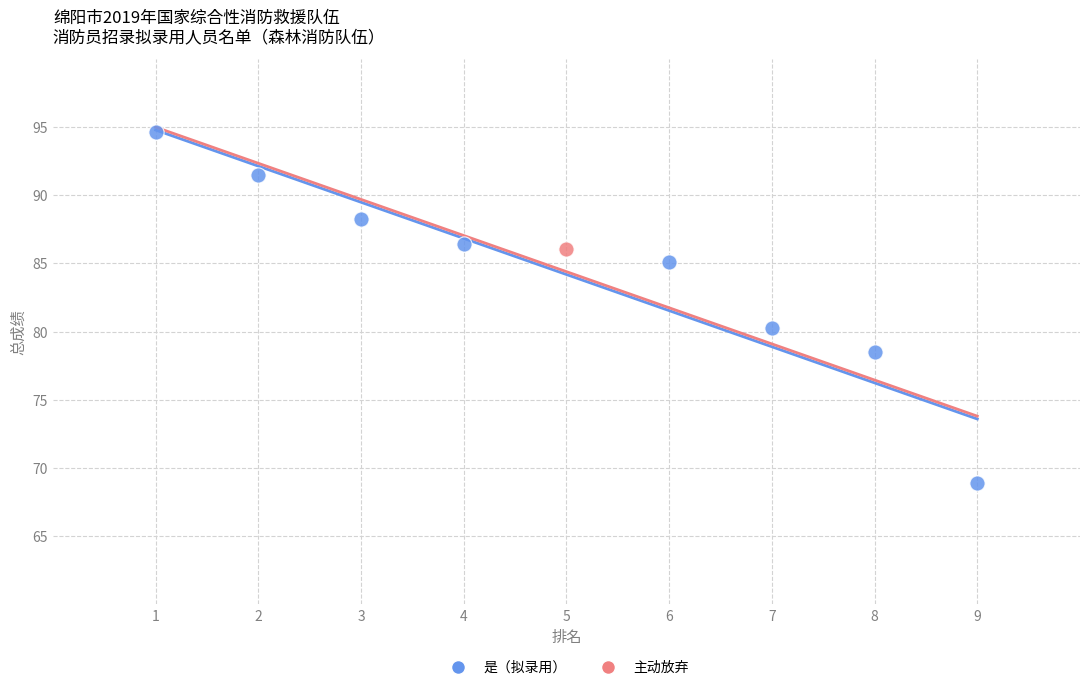

What are all the series names shown in the legend?

是（拟录用）, 主动放弃